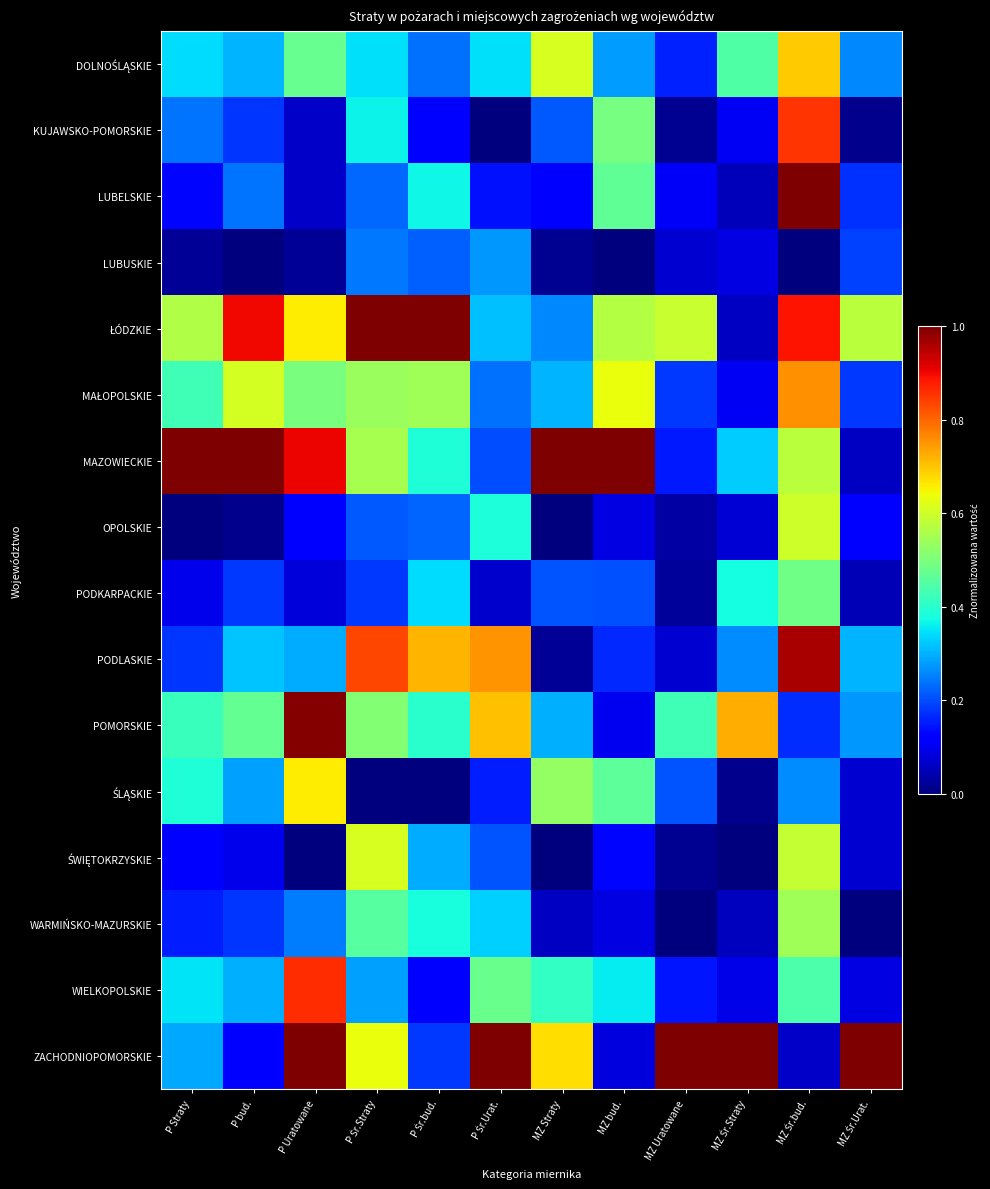

Which series changed the most between MZ Straty and MZ Śr.Urat.?

MAZOWIECKIE